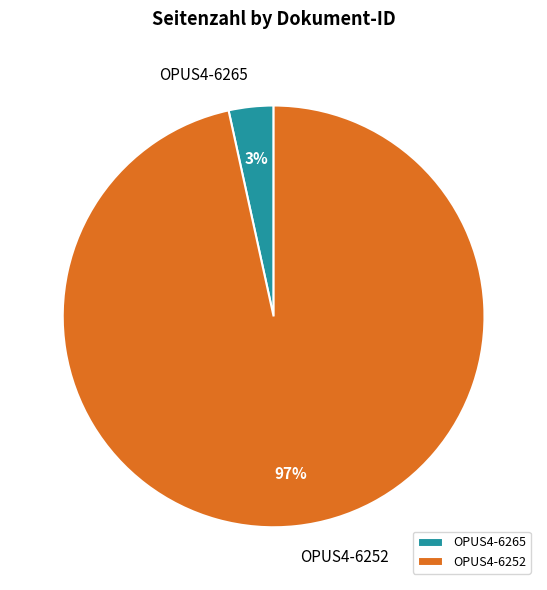

To the nearest percent, what percentage of the pie is OPUS4-6265?

3%